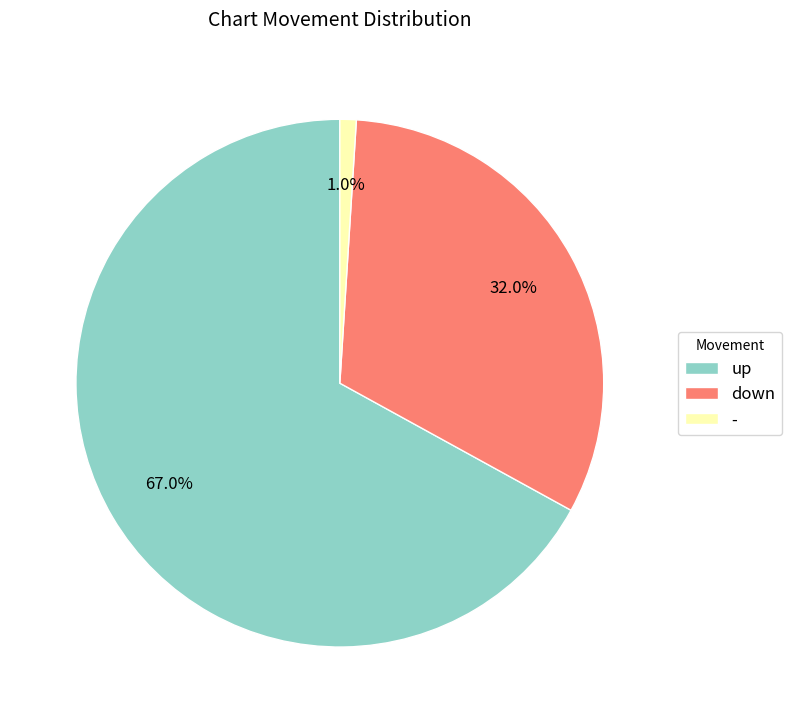

What percentage is the - slice, to the nearest percent?

1%